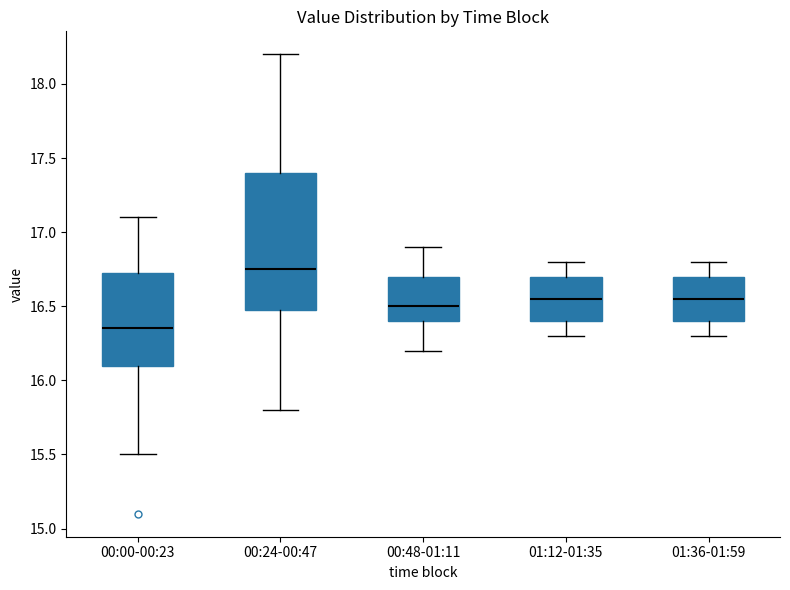

Reading left to right, read every box against the y-axis: the position of its median line, the range the box covers, and the ends of its whiskers. The values are not printed on the chart, so give them approximately, as read against the axis.

00:00-00:23: median 16.35, box 16.10 to 16.75, whiskers 15.50 to 17.10
00:24-00:47: median 16.75, box 16.50 to 17.40, whiskers 15.80 to 18.20
00:48-01:11: median 16.50, box 16.40 to 16.70, whiskers 16.20 to 16.90
01:12-01:35: median 16.55, box 16.40 to 16.70, whiskers 16.30 to 16.80
01:36-01:59: median 16.55, box 16.40 to 16.70, whiskers 16.30 to 16.80